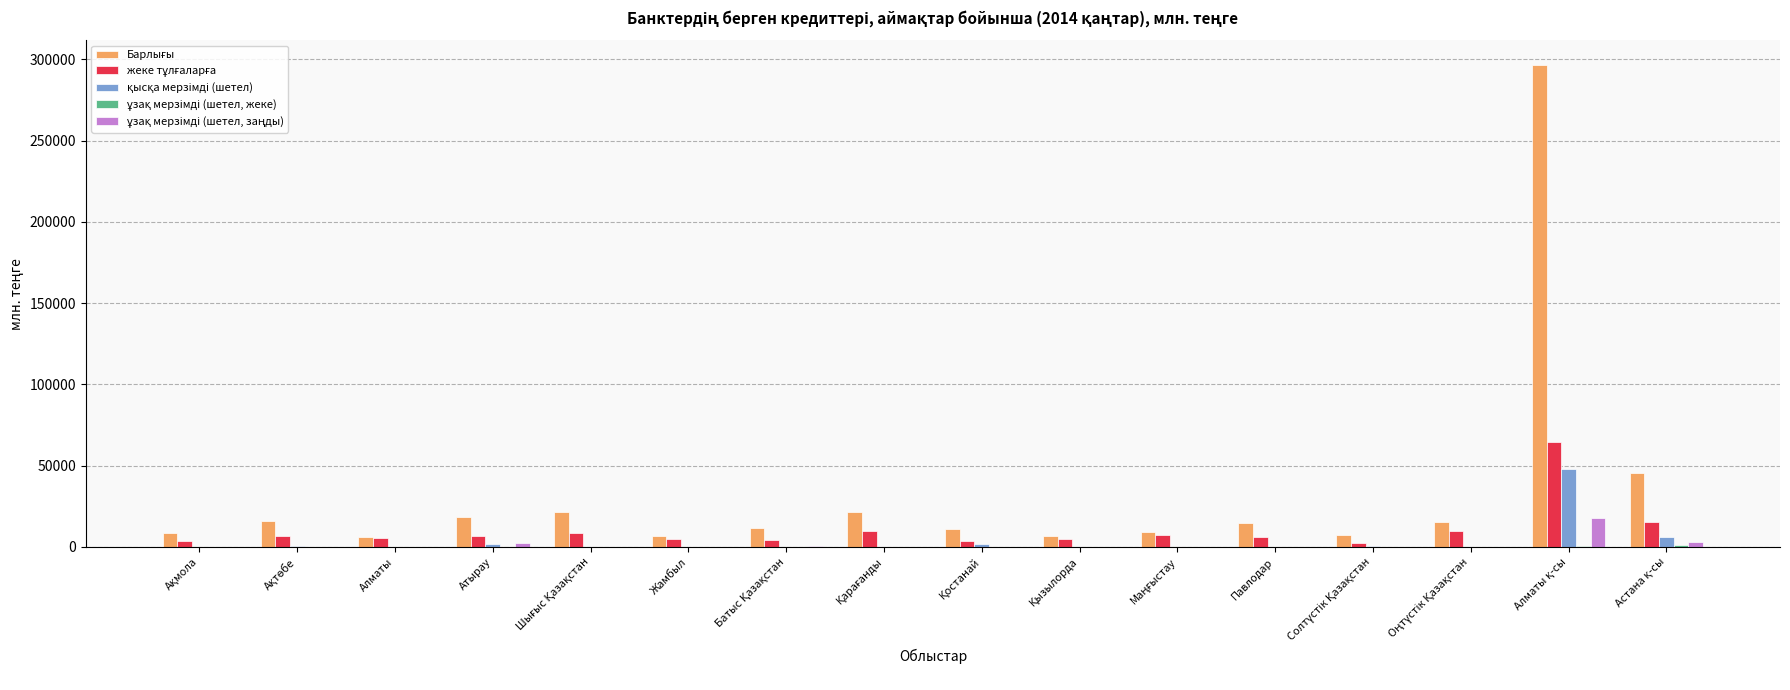

How many categories are shown in the chart?

16